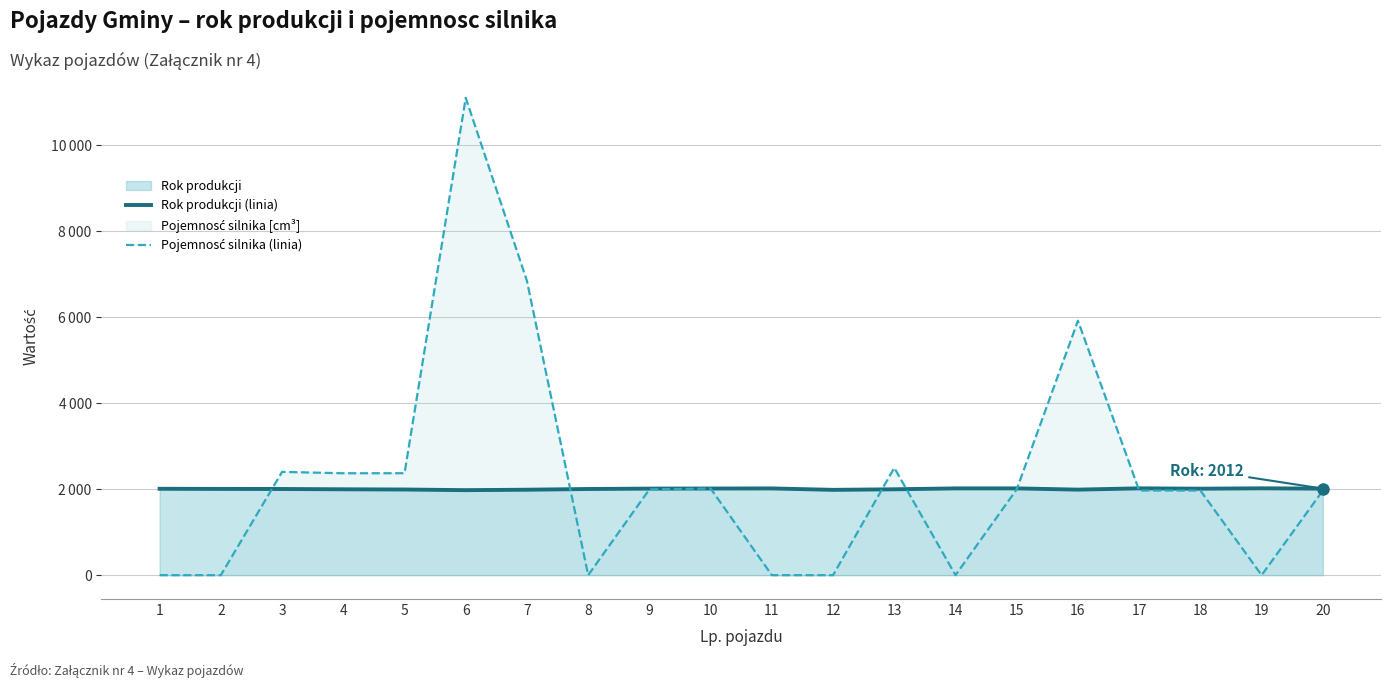

Rank the series by their maximum value, from highest to lowest.

Pojemnosć silnika (linia), Rok produkcji (linia)